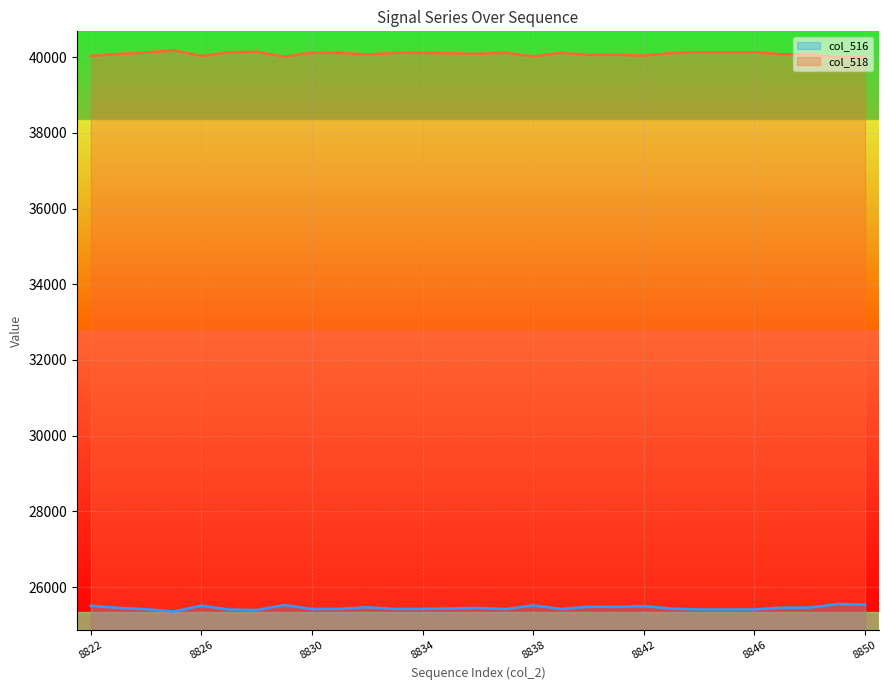

The value of col_516 at 8839 is 25421. True or false?

True